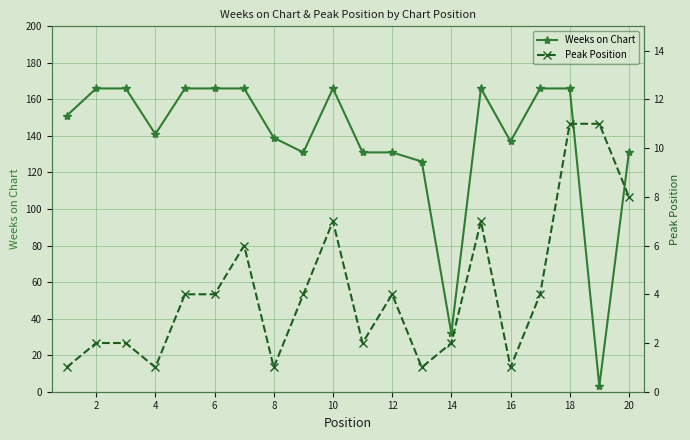

How many intersections are there between Peak Position and Weeks on Chart?

2